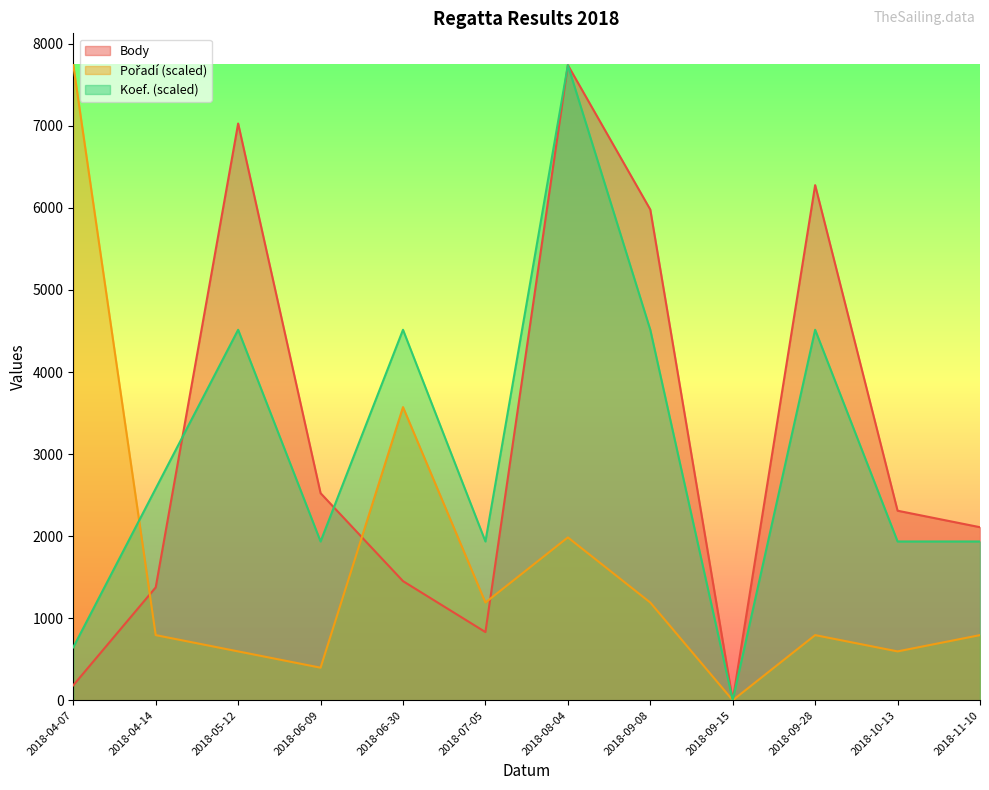

Reading left to right, extract all data points from this chart.

Body: 182.0	1376.0	7029.0	2524.0	1452.0	831.0	7741.0	5980.0	0.0	6278.0	2310.0	2109.0
Pořadí: 7740.8	793.9	595.4	397.0	3572.7	1190.9	1984.8	1190.9	0.0	793.9	595.4	793.9
Koef.: 645.0	2580.1	4515.2	1935.1	4515.2	1935.1	7740.4	4515.2	0.0	4515.2	1935.1	1935.1